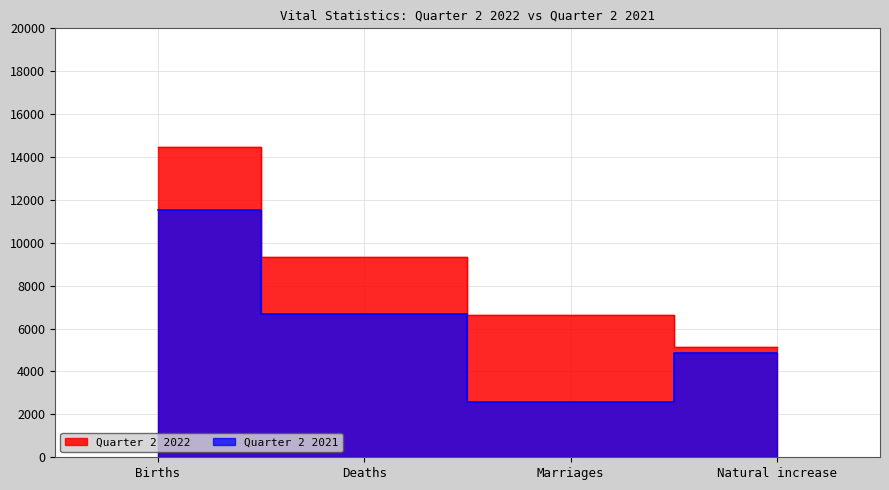

Count the Quarter 2 2021 values in the range 4851 to 11551.

3